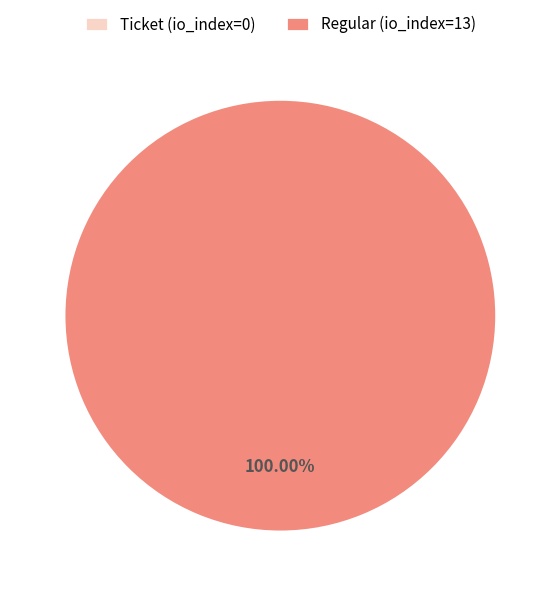

Which category has the smallest portion of the pie?

Ticket (io_index=0)